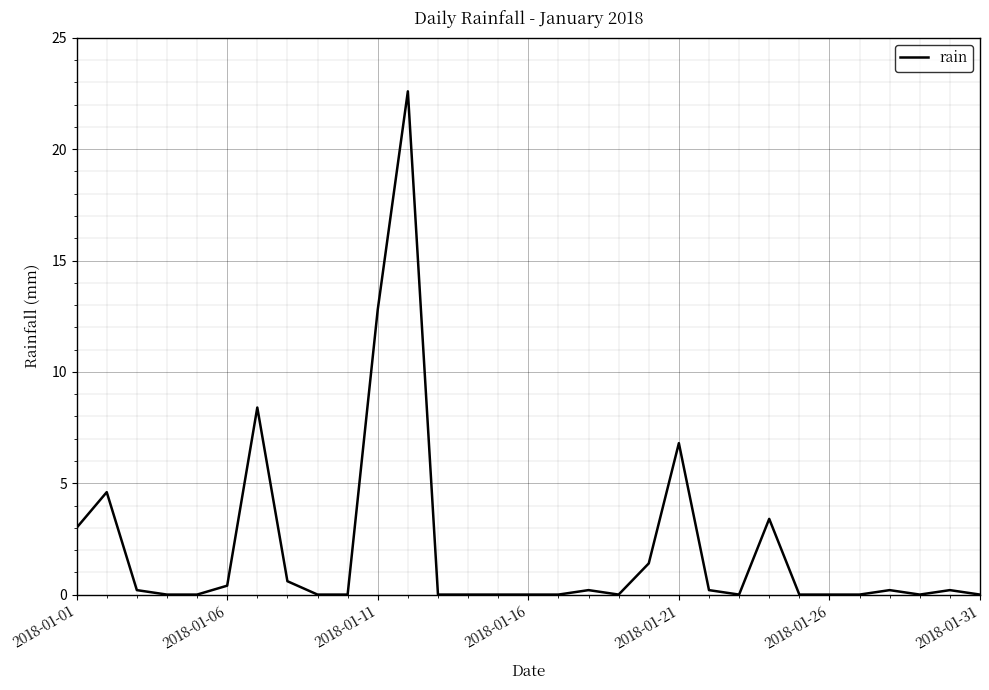

What is the greatest value displayed?

22.6